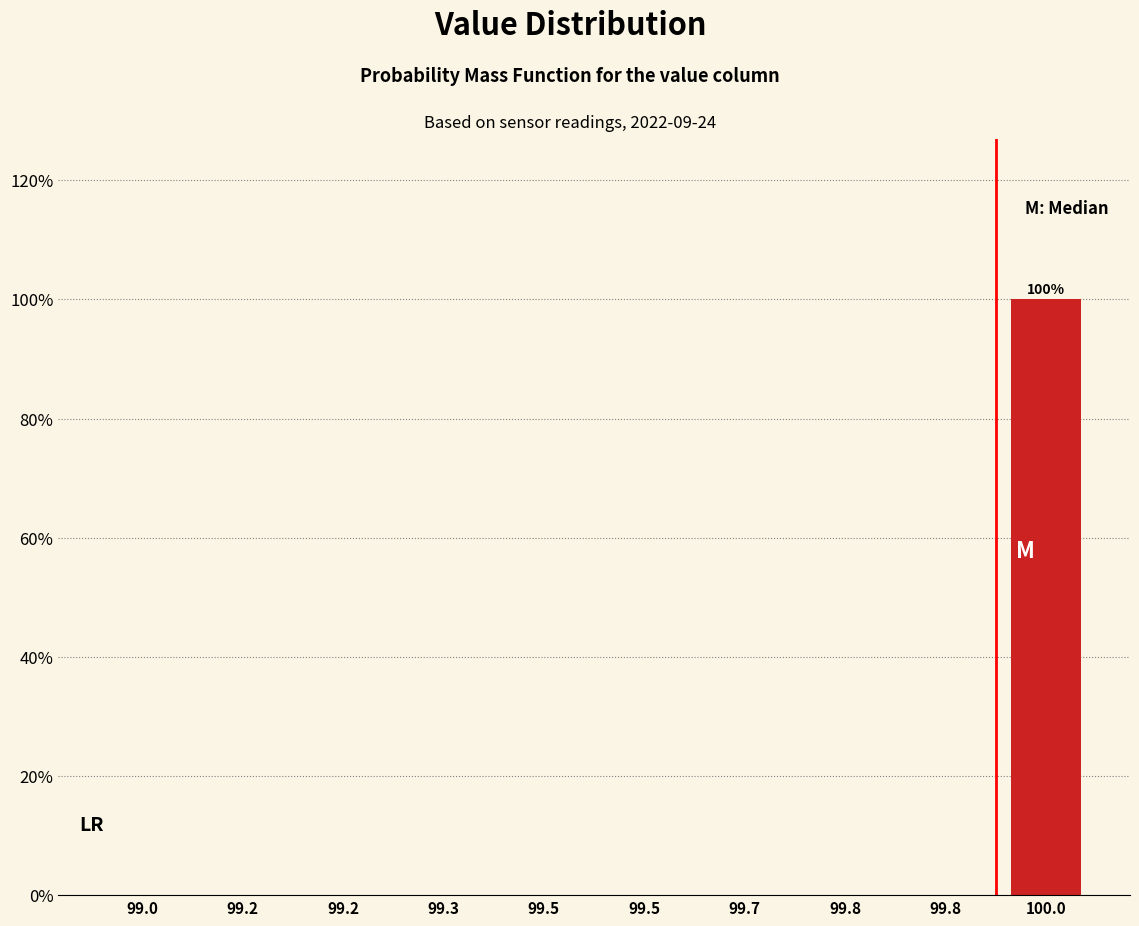

Count the number of data series in this chart.

1